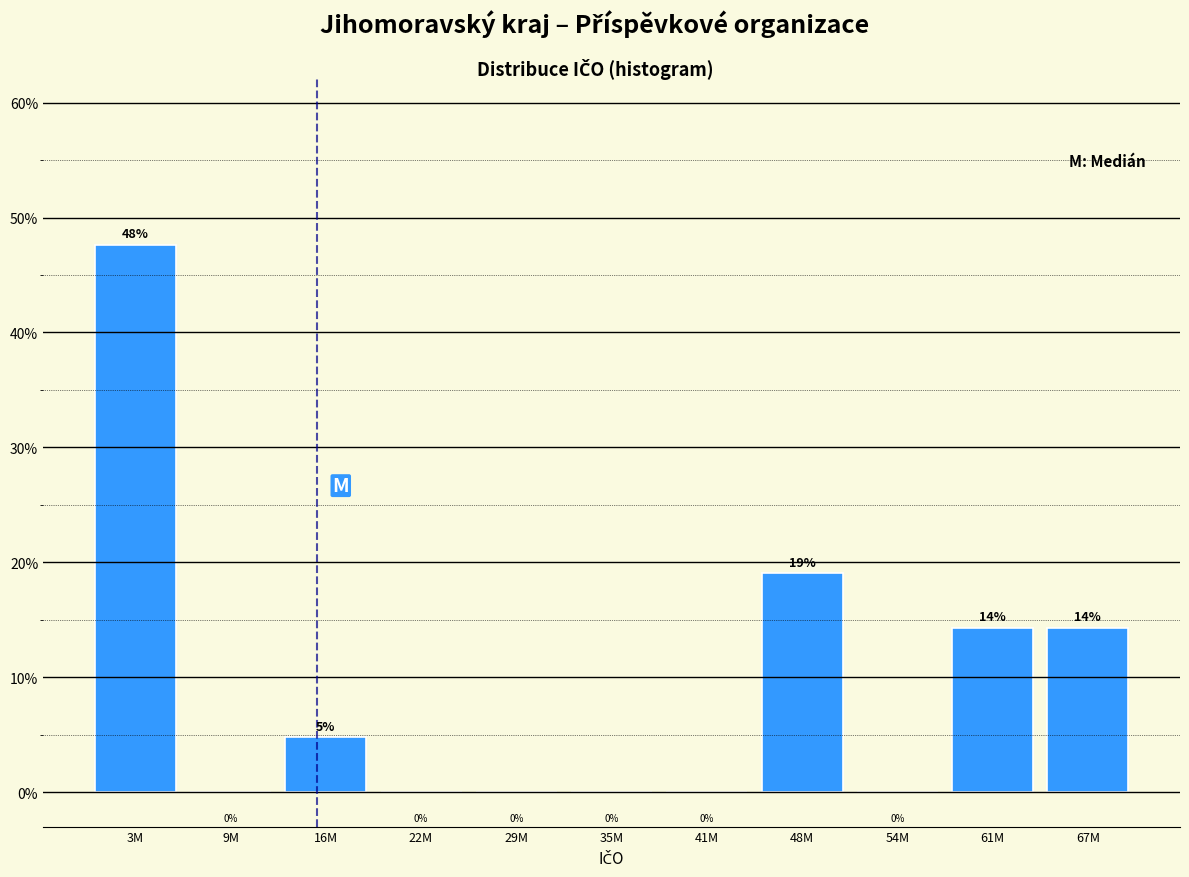

True or false: the data shows 0.0 at 35M.

True